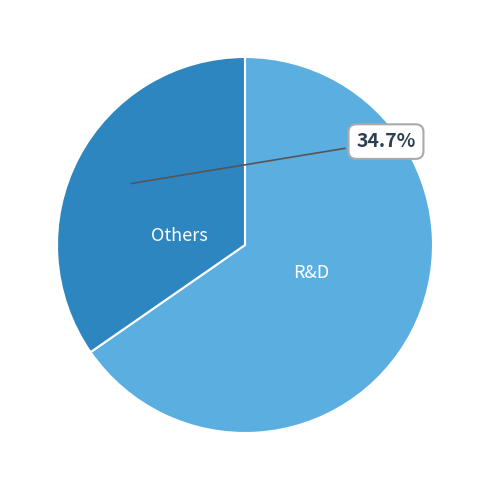

To the nearest percent, what is the average slice percentage?

50%